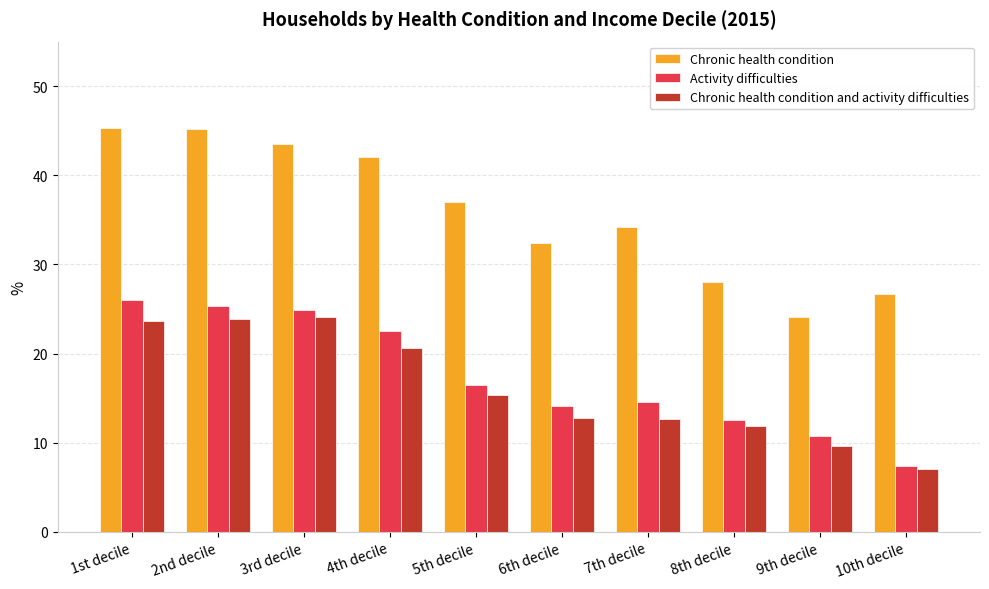

What is the greatest value displayed?

45.3